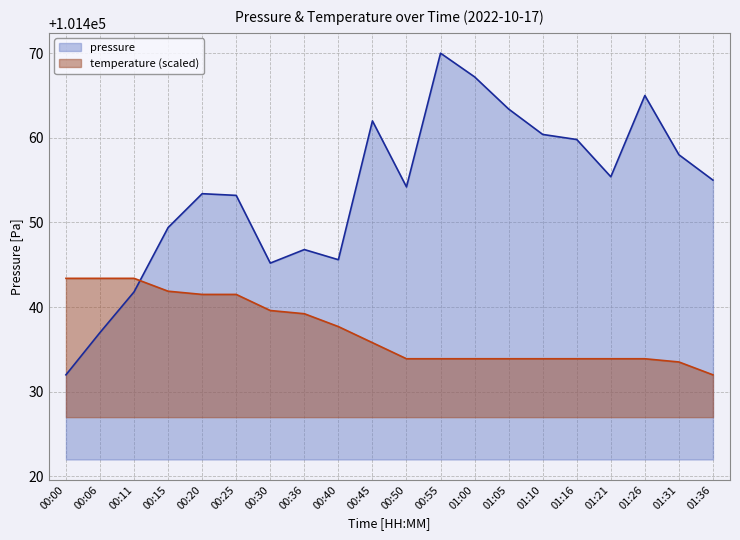

What is the label of the 18th point from the right?

00:11